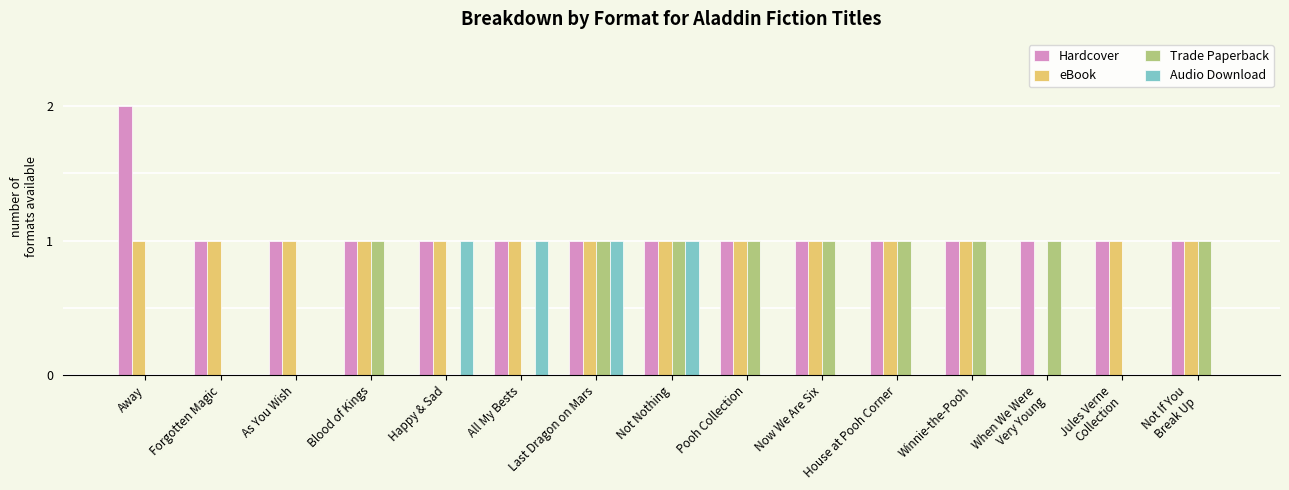

At which label does Hardcover reach its peak?

Away